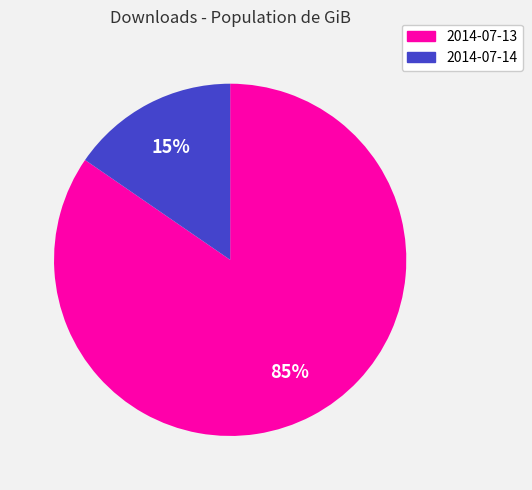

Is the sum of 2014-07-13 and 2014-07-14 greater than half?

Yes